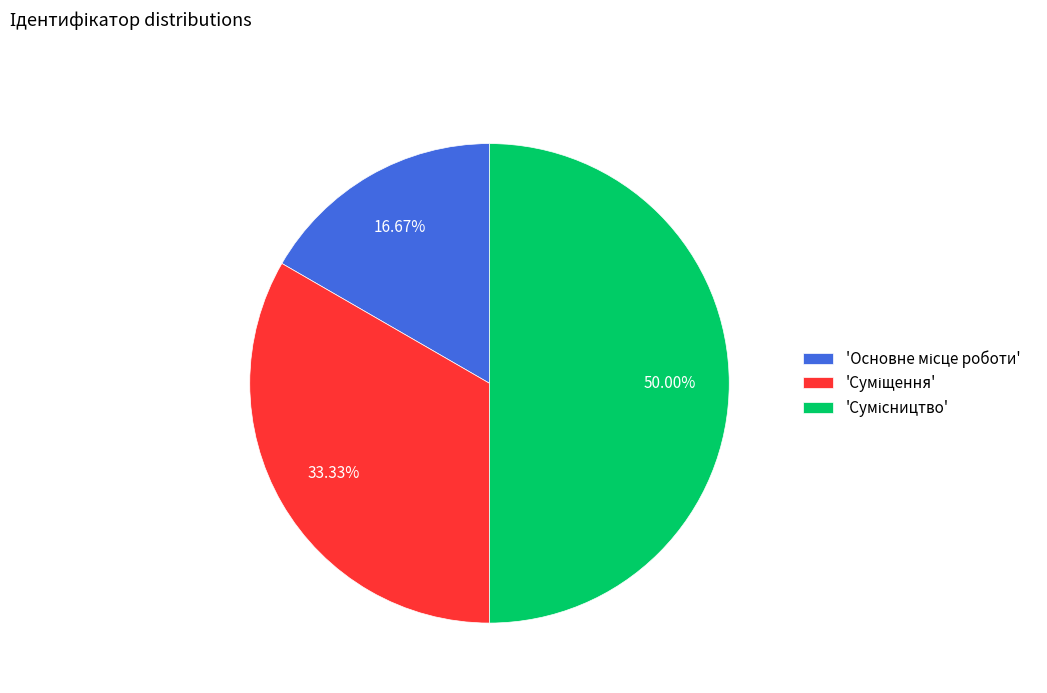

How many slices are in this pie chart?

3